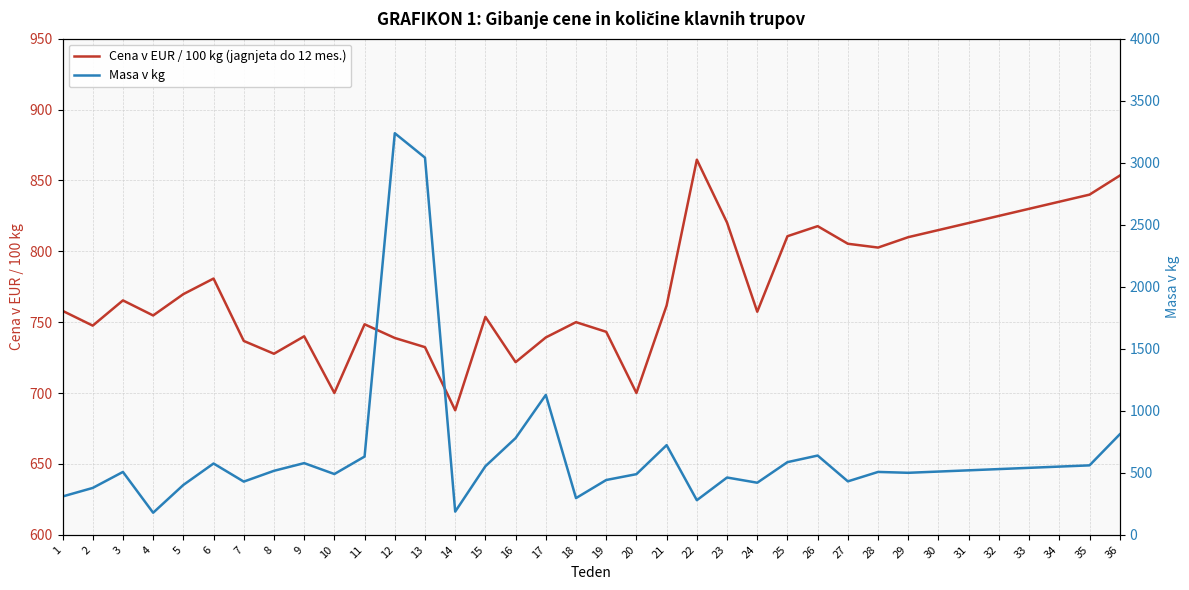

Rank the categories by Masa v kg value from highest to lowest.

12, 13, 17, 36, 16, 21, 26, 11, 25, 9, 6, 35, 15, 34, 33, 32, 31, 8, 30, 3, 28, 29, 10, 20, 23, 19, 27, 7, 24, 5, 2, 1, 18, 22, 14, 4